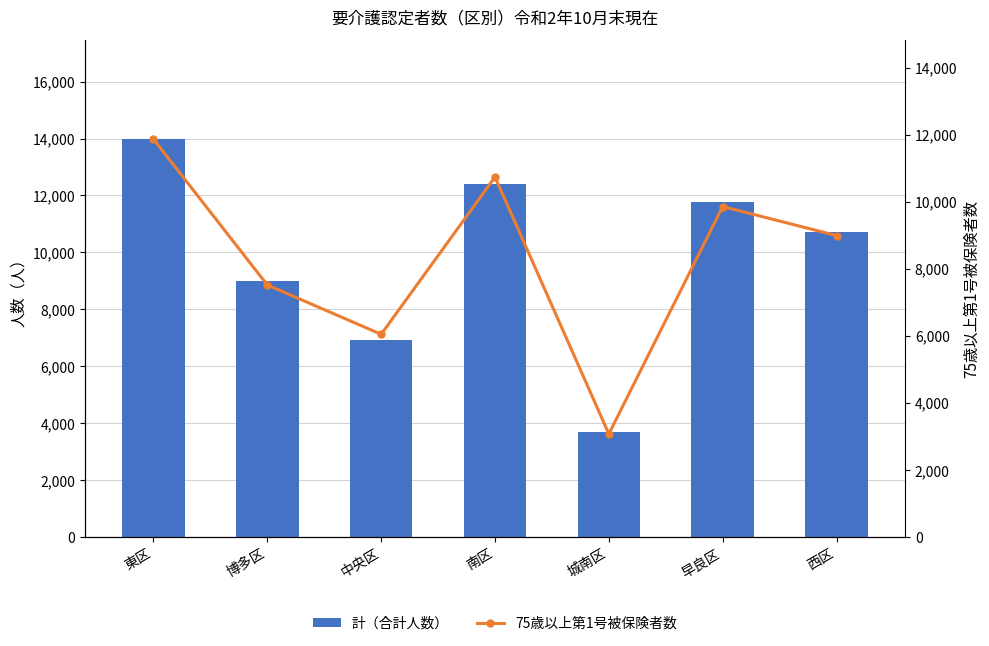

What is the difference between the second highest and second lowest values in the 計（合計人数） series?

5486